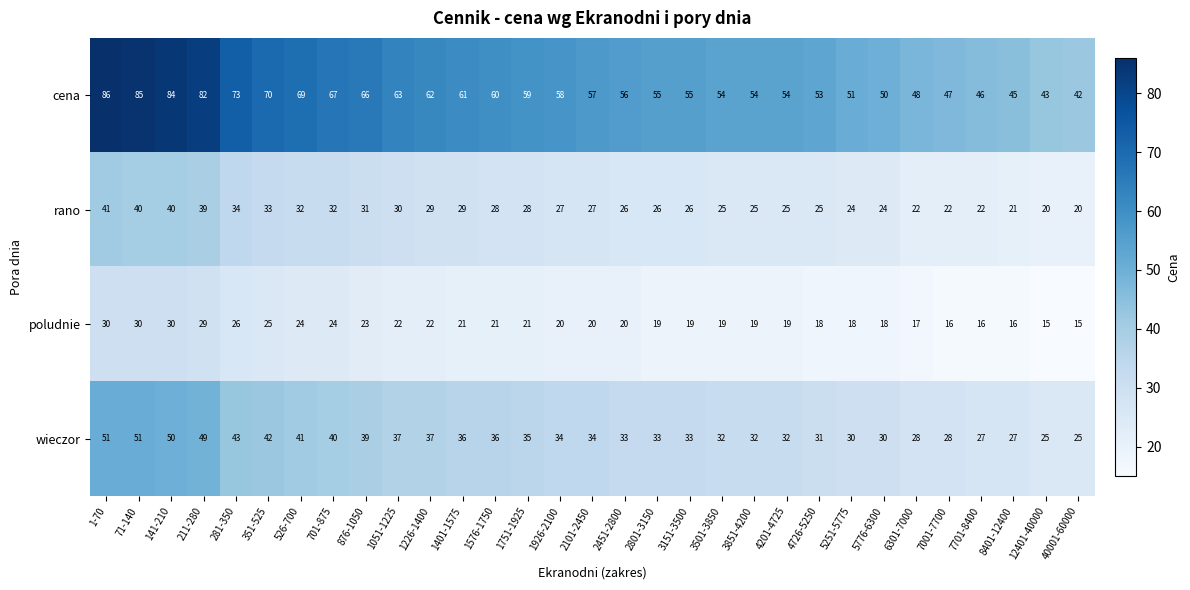

What is the difference between the highest and lowest values at 12401-40000?

28